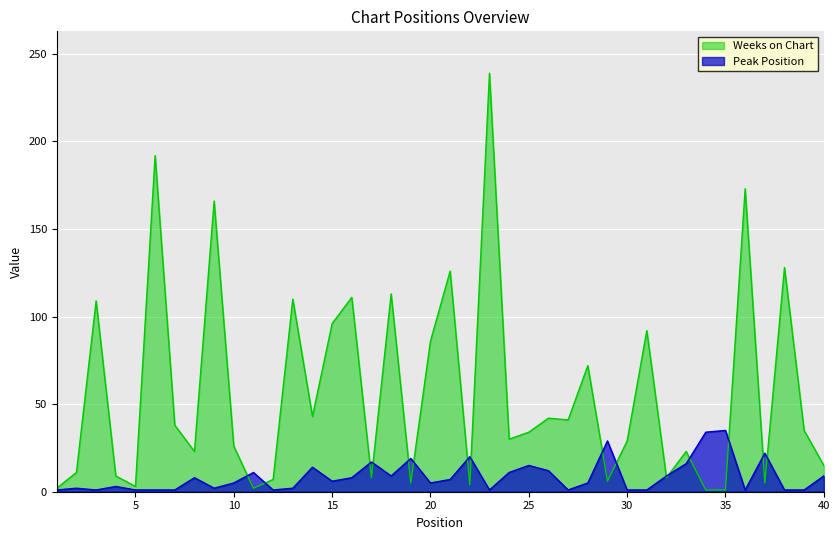

True or false: Peak Position and Weeks on Chart intersect in this chart.

True